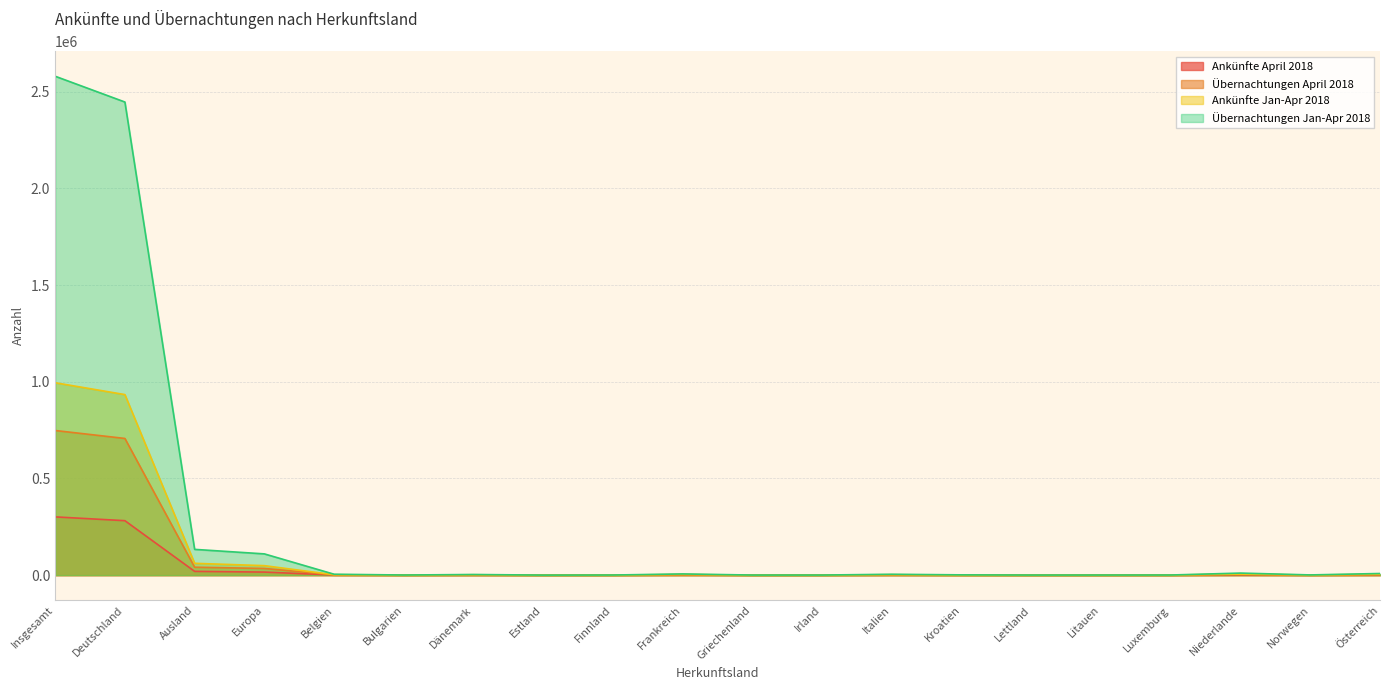

Count the number of categories in the chart.

20